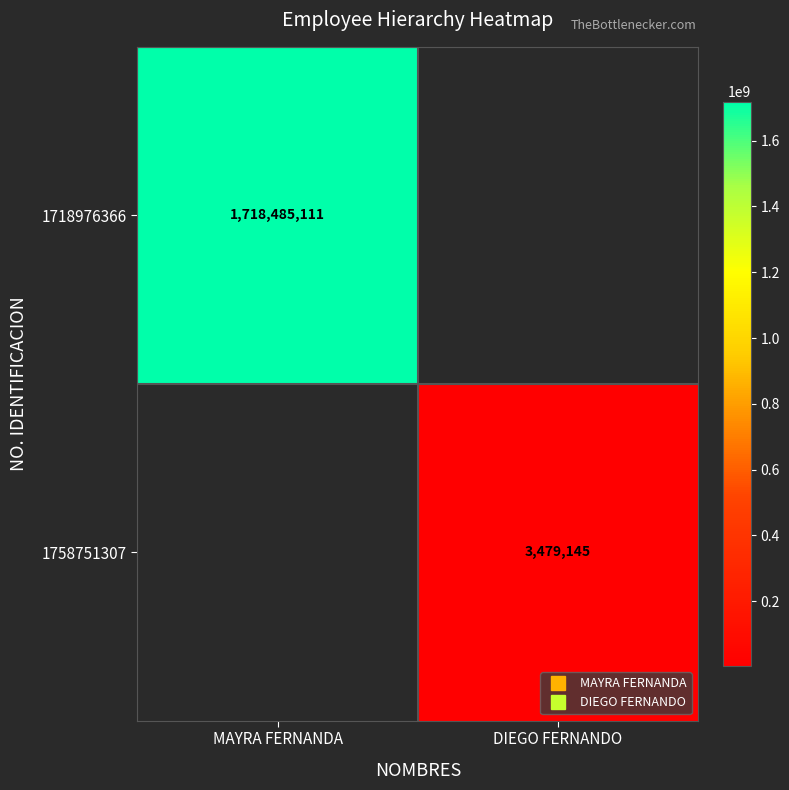

True or false: 1758751307 has a value of 6188049.6 at DIEGO FERNANDO.

False